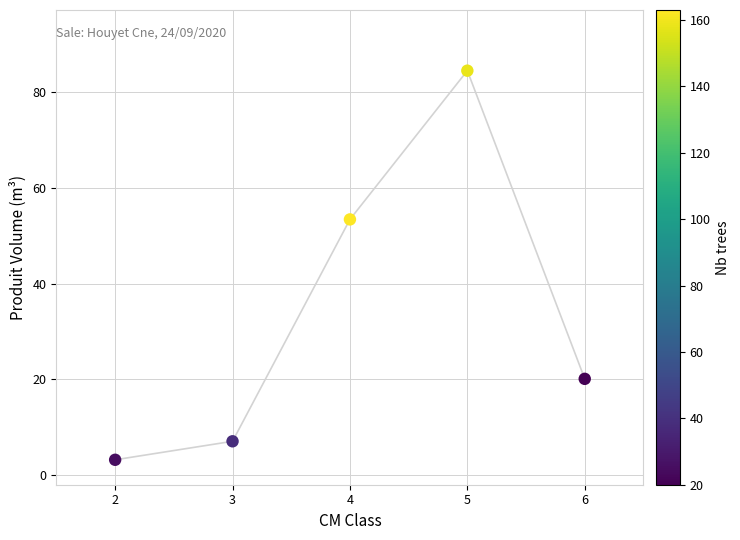

What is the average X value?

4.0